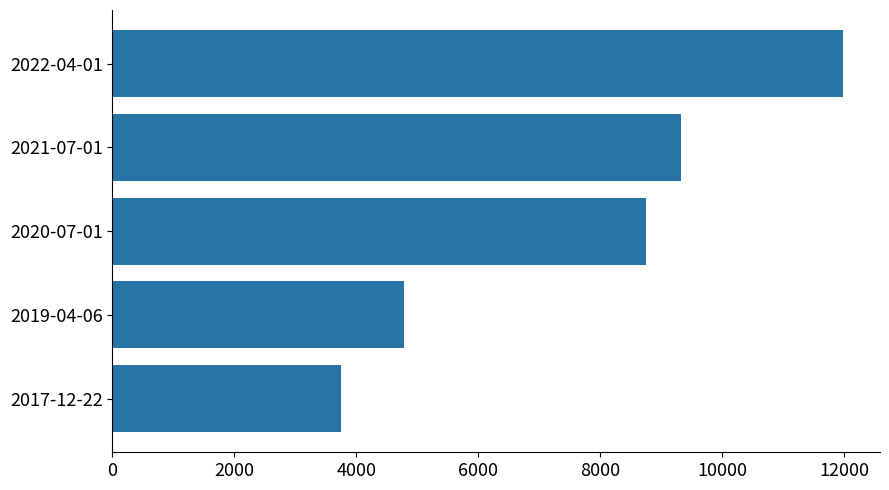

Rank the categories by value from lowest to highest.

2017-12-22, 2019-04-06, 2020-07-01, 2021-07-01, 2022-04-01